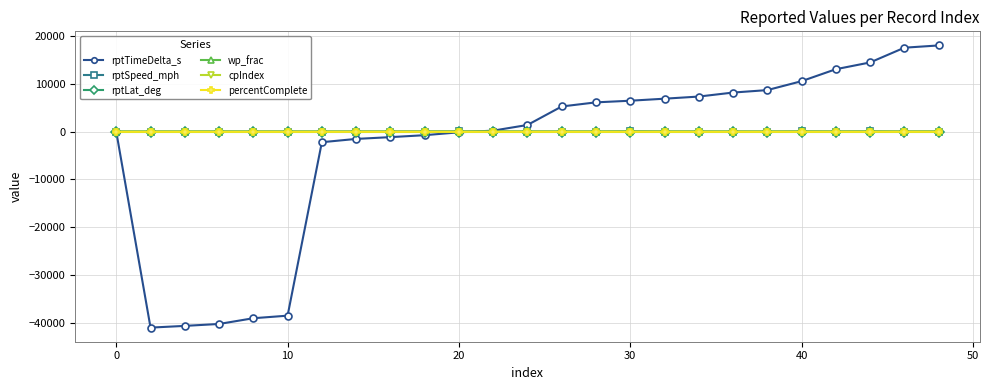

True or false: rptLat_deg and cpIndex cross at least once.

False